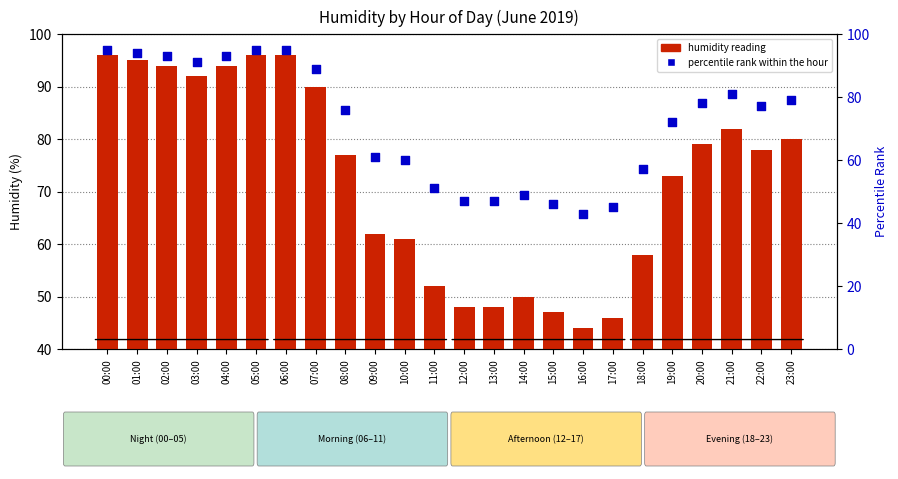

What are all the series names shown in the legend?

humidity reading, percentile rank within the hour